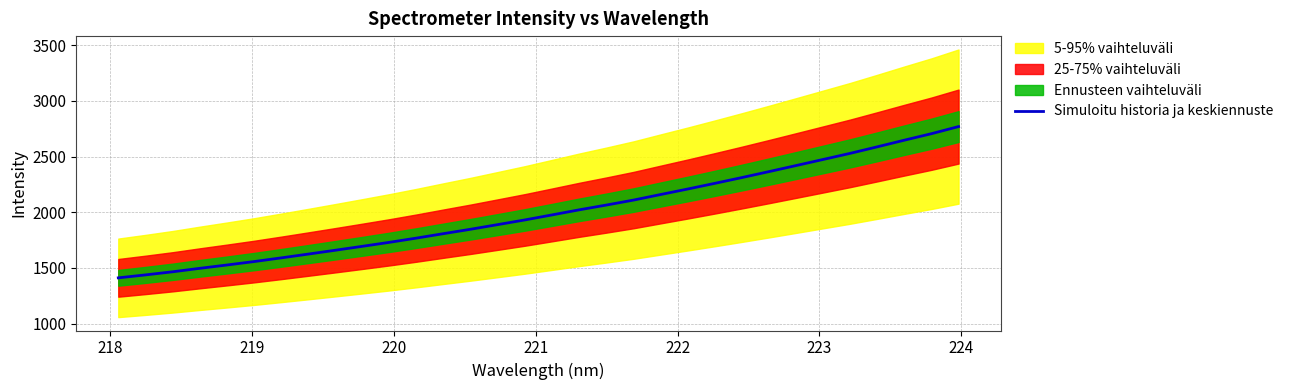

Reading left to right, what are all the values shown in this chart?

1410.6	1437.0	1464.9	1496.0	1525.8	1556.6	1589.7	1623.9	1658.5	1693.8	1729.7	1767.9	1807.9	1847.4	1889.1	1931.0	1976.1	2021.6	2064.4	2108.9	2158.9	2208.2	2259.1	2311.1	2364.5	2418.9	2473.7	2528.6	2587.1	2646.8	2705.1	2768.8